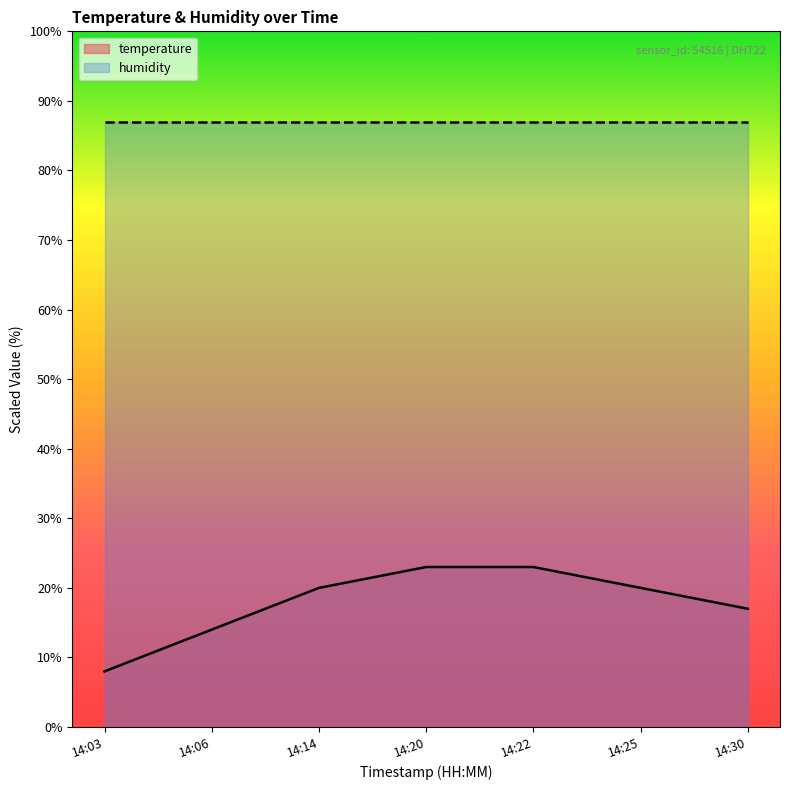

True or false: temperature has a value of 18.6 at 14:06.

False